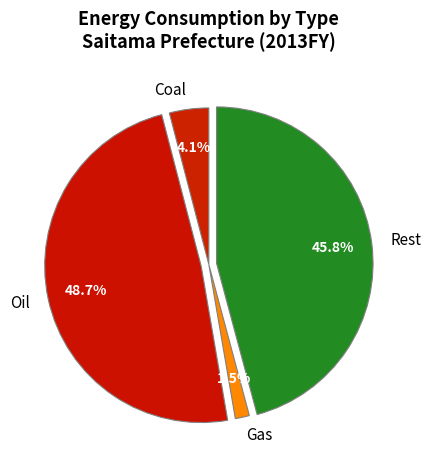

What portion of the pie excludes Coal?

95.9%